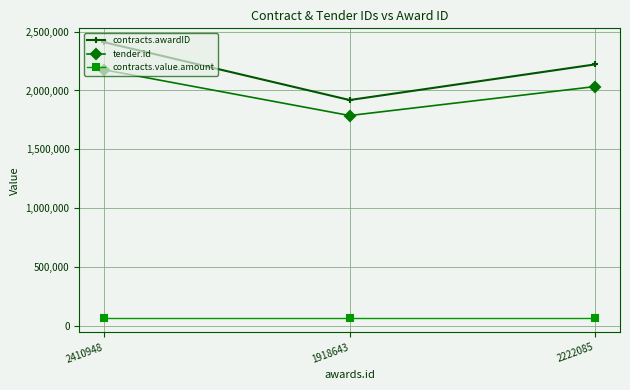

At which category does the chart reach its peak across all series?

2410948